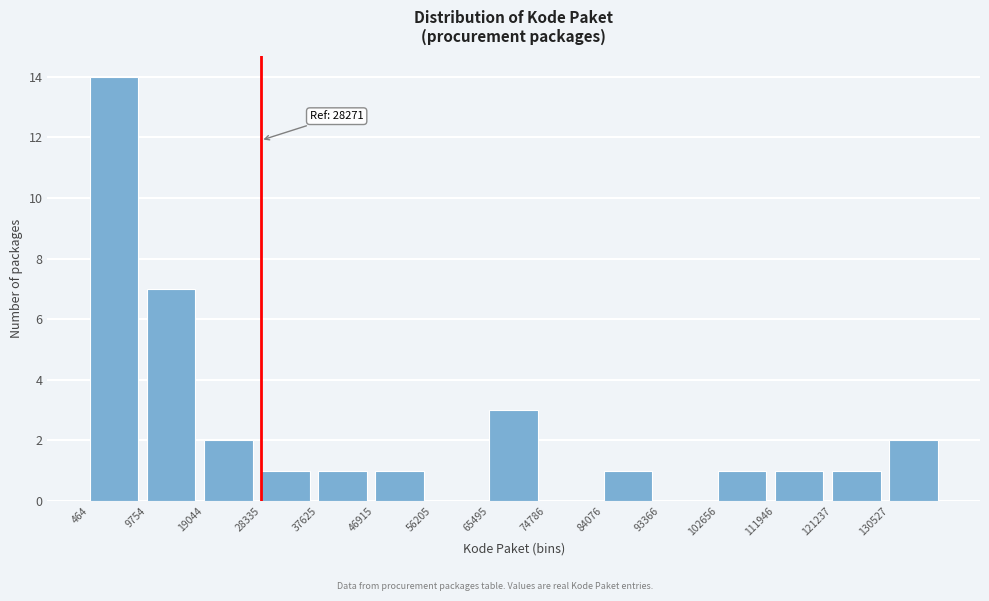

Which range on the x-axis has the tallest bar?

0 to 10000